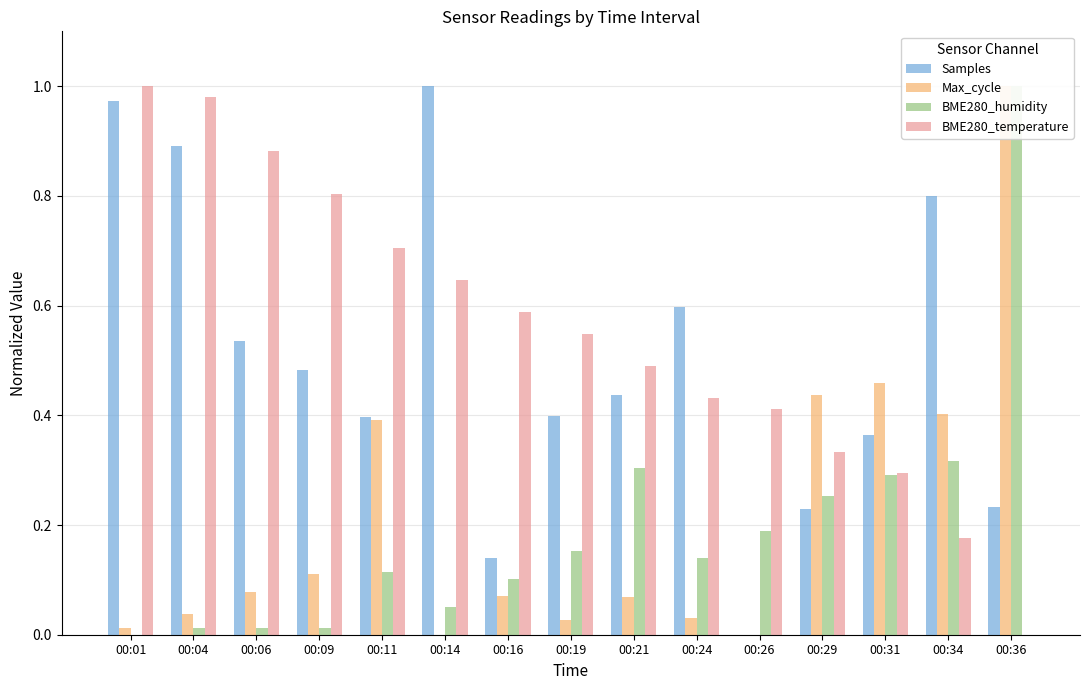

What is the average value of the Samples series?

0.5